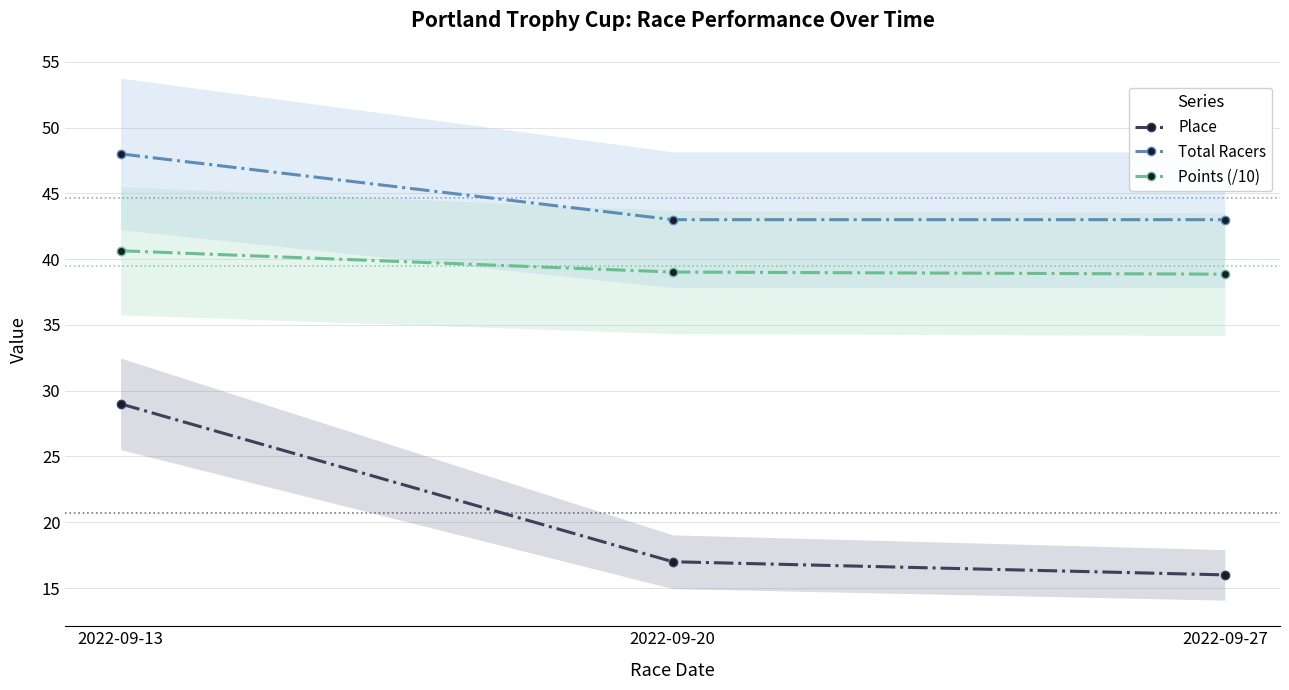

What is the difference between the maximum and minimum values in the Points (/10) series?

1.8